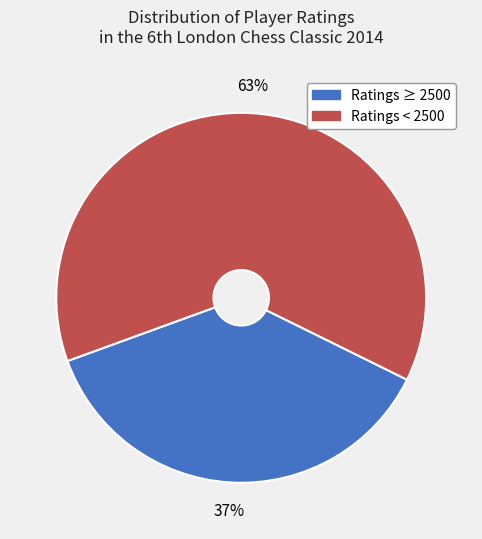

How many slices are in this pie chart?

2